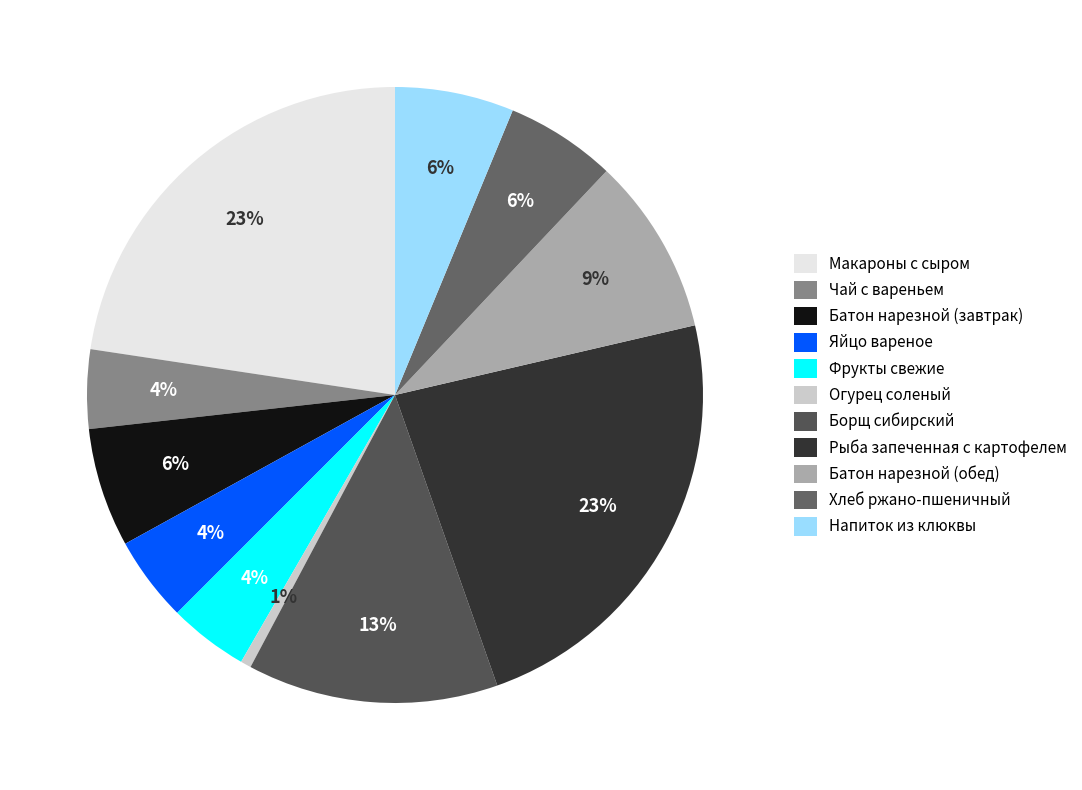

To the nearest percent, what percentage of the pie is Макароны с сыром?

23%